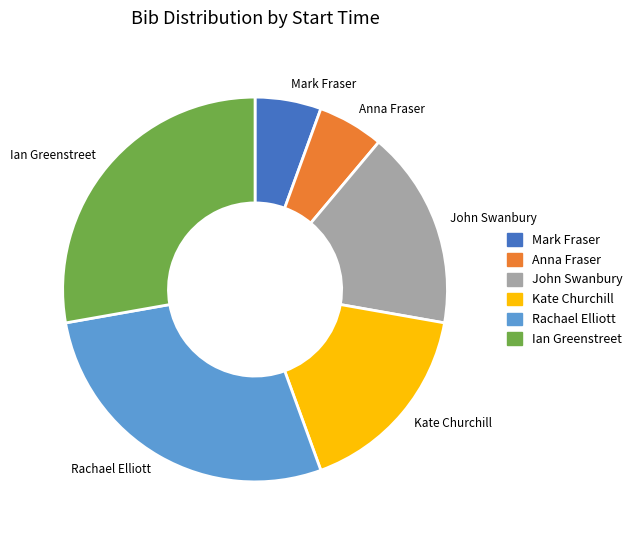

The Mark Fraser slice represents 12% of the pie. True or false?

False